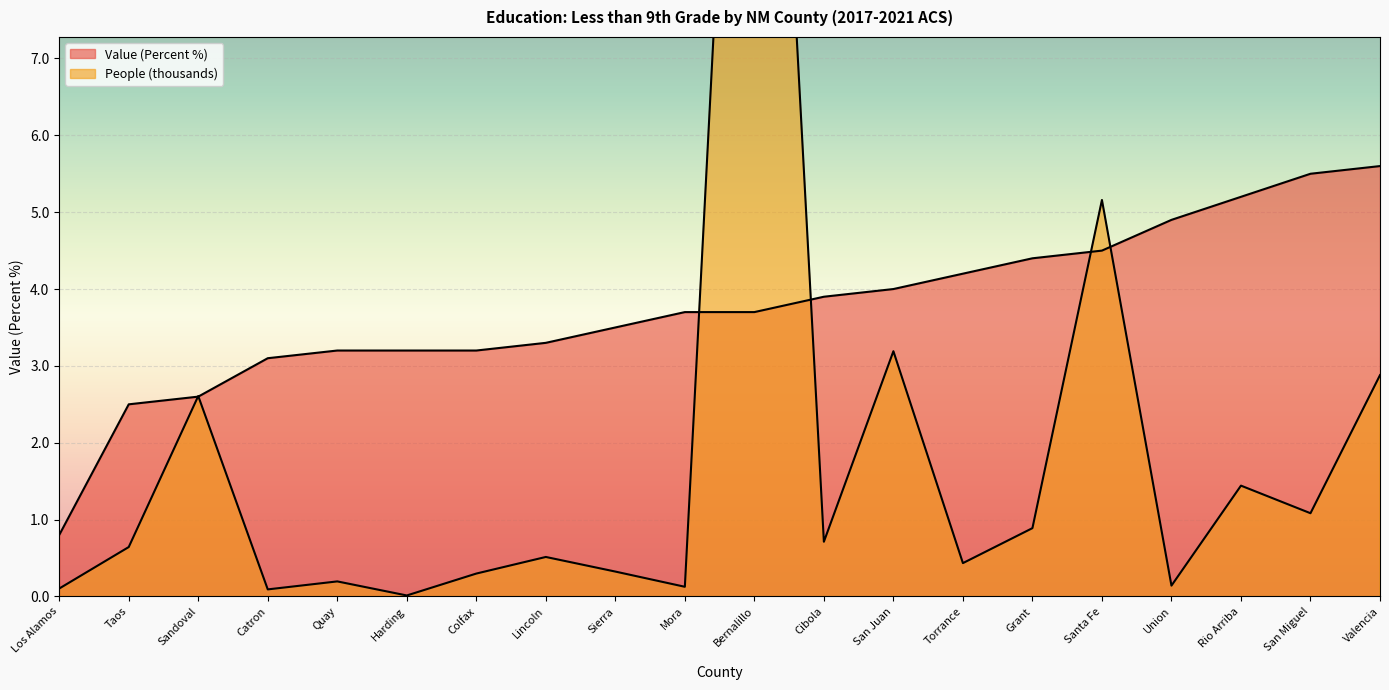

Reading left to right, extract all data points from this chart.

Value (Percent): Los Alamos=0.8	Taos=2.5	Sandoval=2.6	Catron=3.1	Quay=3.2	Harding=3.2	Colfax=3.2	Lincoln=3.3	Sierra=3.5	Mora=3.7	Bernalillo=3.7	Cibola=3.9	San Juan=4.0	Torrance=4.2	Grant=4.4	Santa Fe=4.5	Union=4.9	Rio Arriba=5.2	San Miguel=5.5	Valencia=5.6
People (thousands): Los Alamos=0.1	Taos=0.6	Sandoval=2.6	Catron=0.1	Quay=0.2	Harding=0.0	Colfax=0.3	Lincoln=0.5	Sierra=0.3	Mora=0.1	Bernalillo=17.5	Cibola=0.7	San Juan=3.2	Torrance=0.4	Grant=0.9	Santa Fe=5.2	Union=0.1	Rio Arriba=1.4	San Miguel=1.1	Valencia=2.9